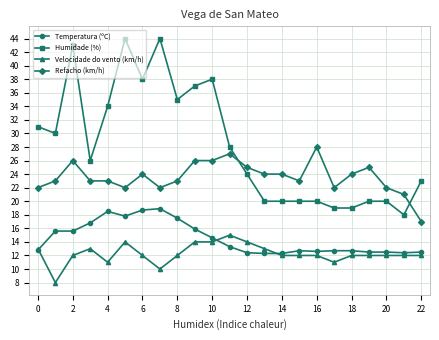

True or false: Humidade (%) has more than 1 points higher than both neighbors.

True